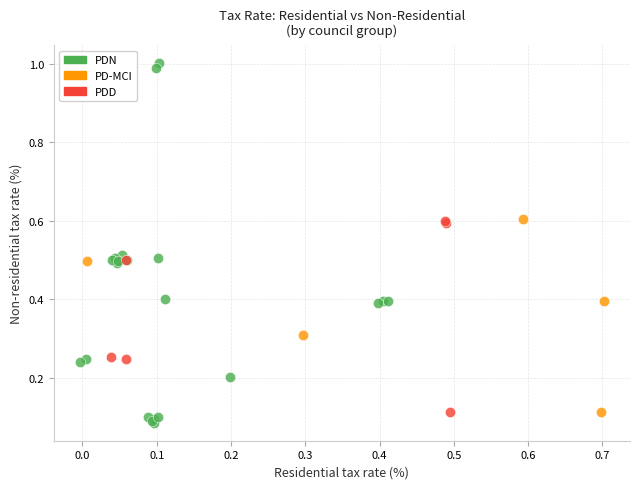

Which series has the largest Y range (max minus min)?

PDN